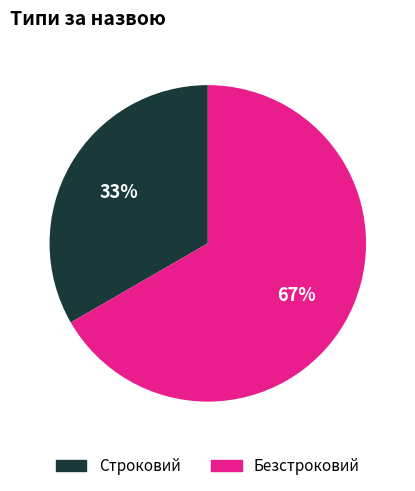

Rank the categories by value from lowest to highest.

Строковий, Безстроковий